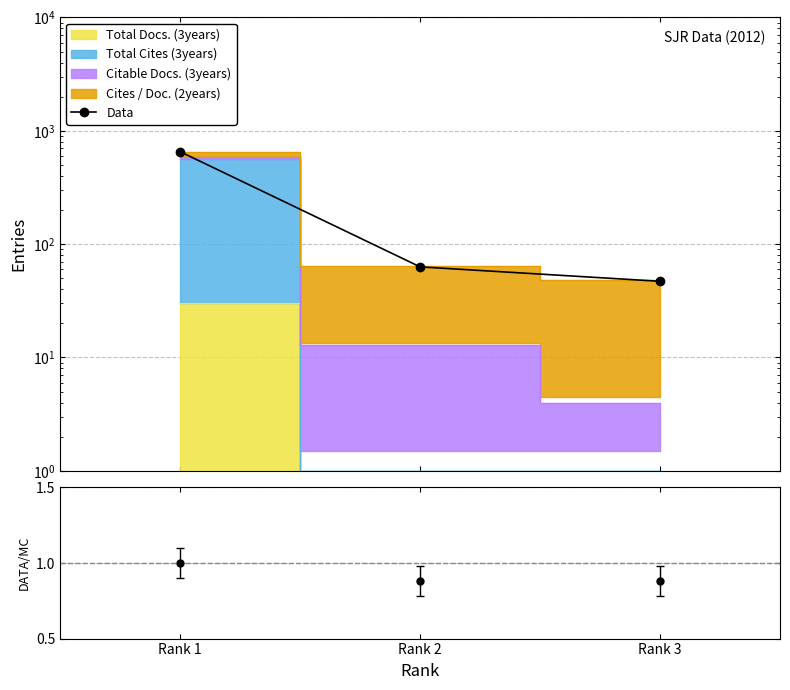

What is the change in value from Rank 1 to Rank 3?

-607